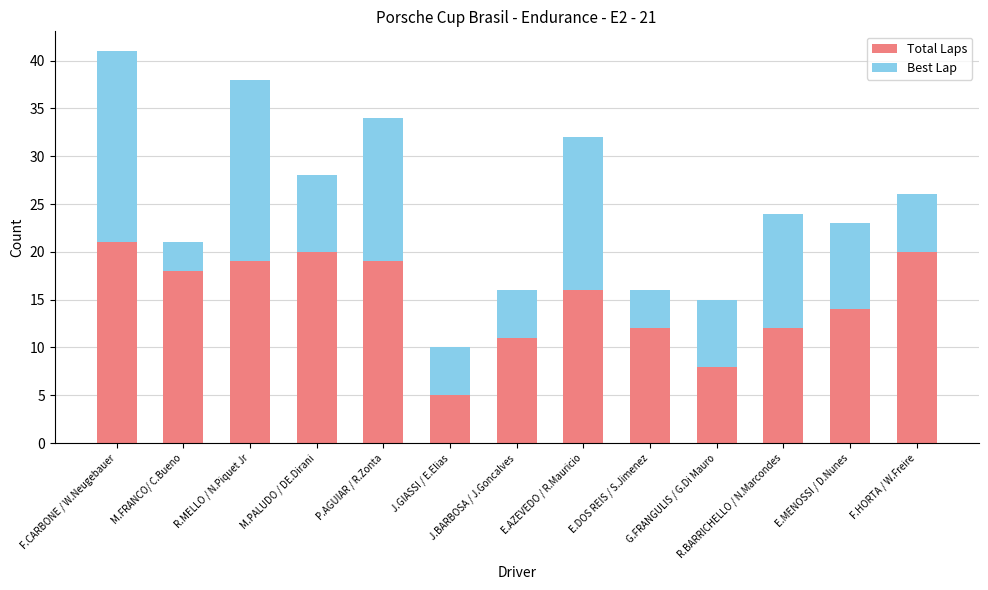

What is the minimum value for Total Laps?

5